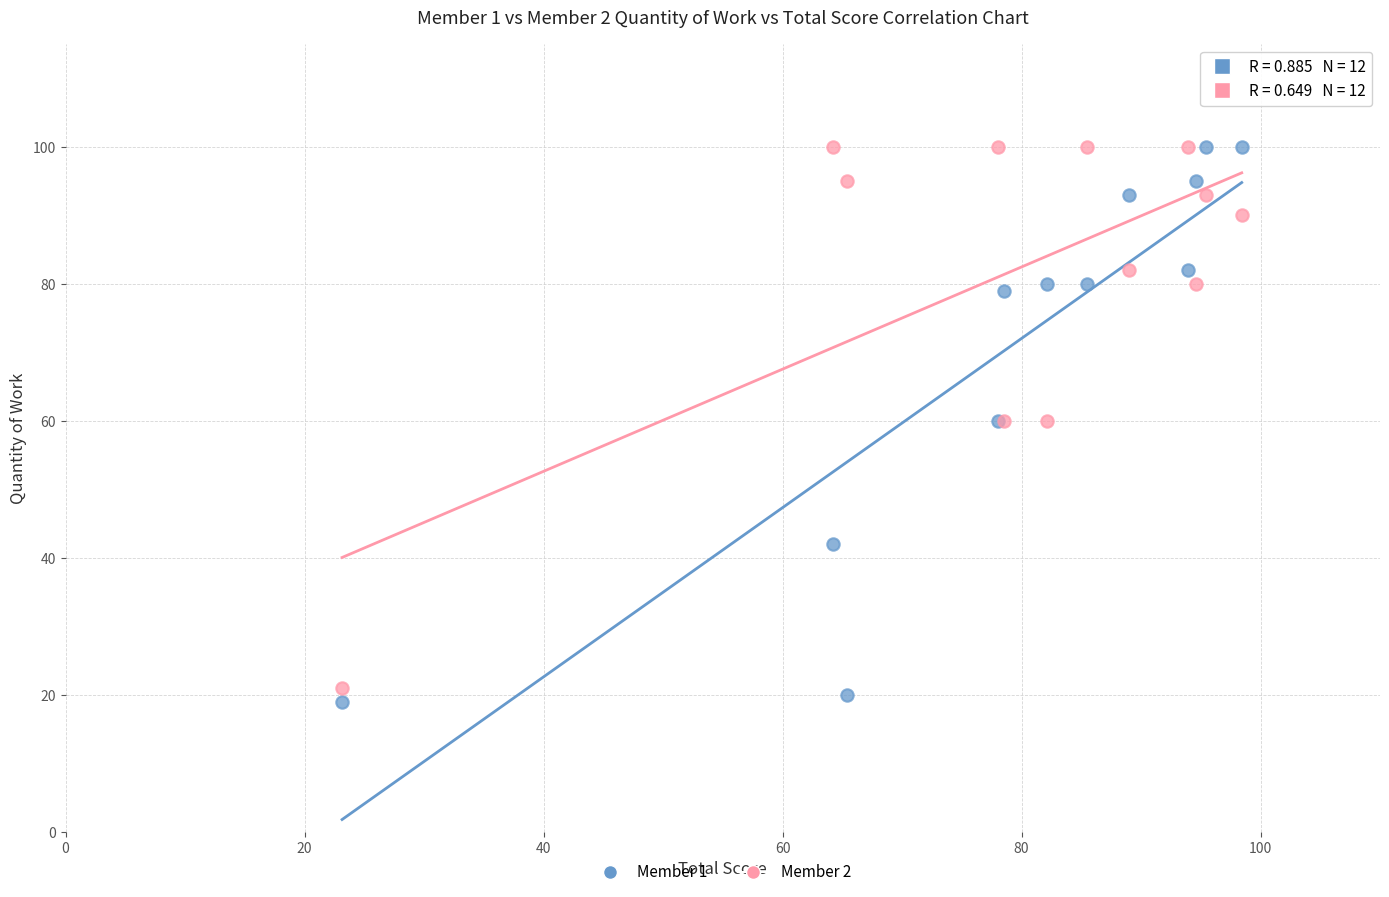

What are all the series names shown in the legend?

Member 1, Member 2